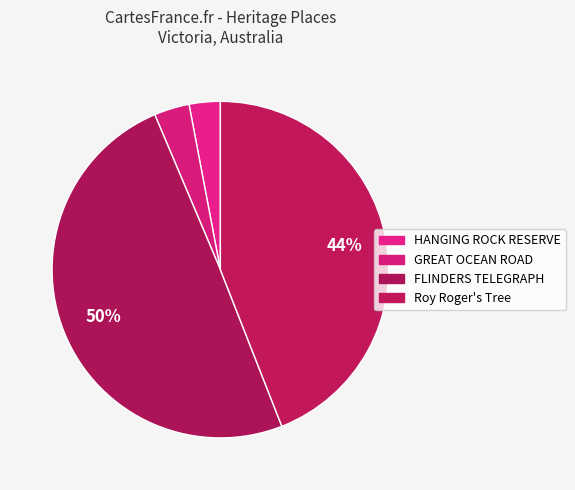

How many slices are in this pie chart?

4